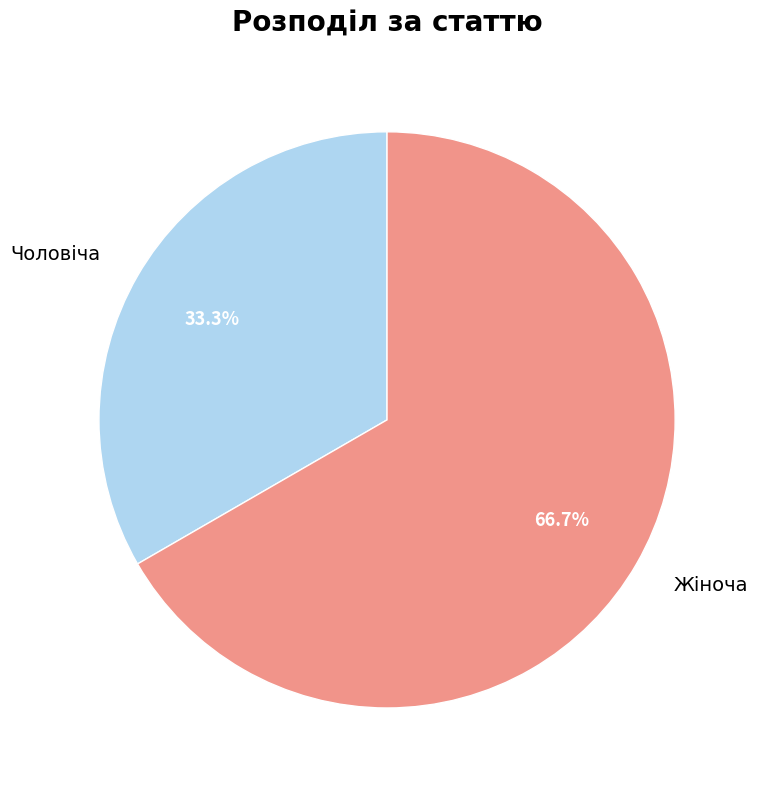

What is the ratio of the value at Чоловіча to the value at Жіноча?

0.5